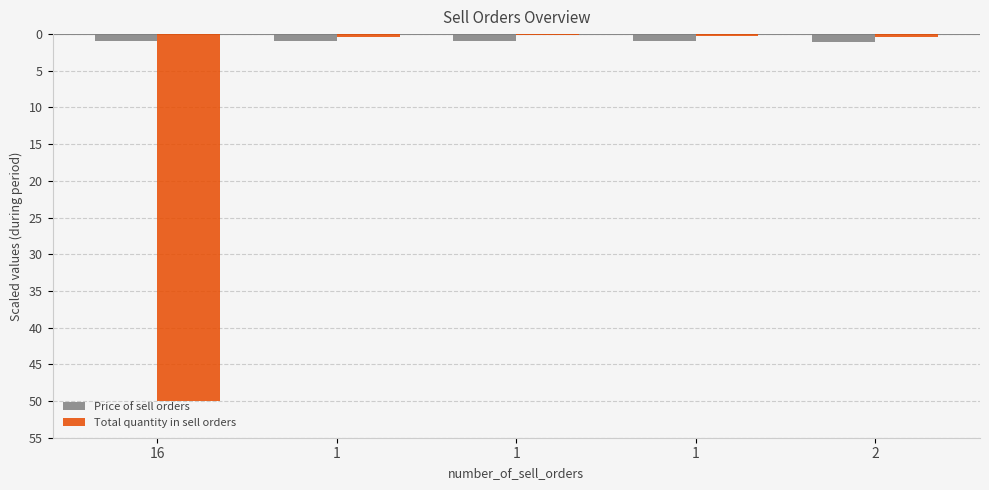

Reading left to right, transcribe all the data shown in this chart.

Price of sell orders: 16=-0.9	1=-0.9	1=-1.0	1=-1.0	2=-1.1
Total quantity in sell orders: 16=-50.0	1=-0.3	1=-0.2	1=-0.3	2=-0.3